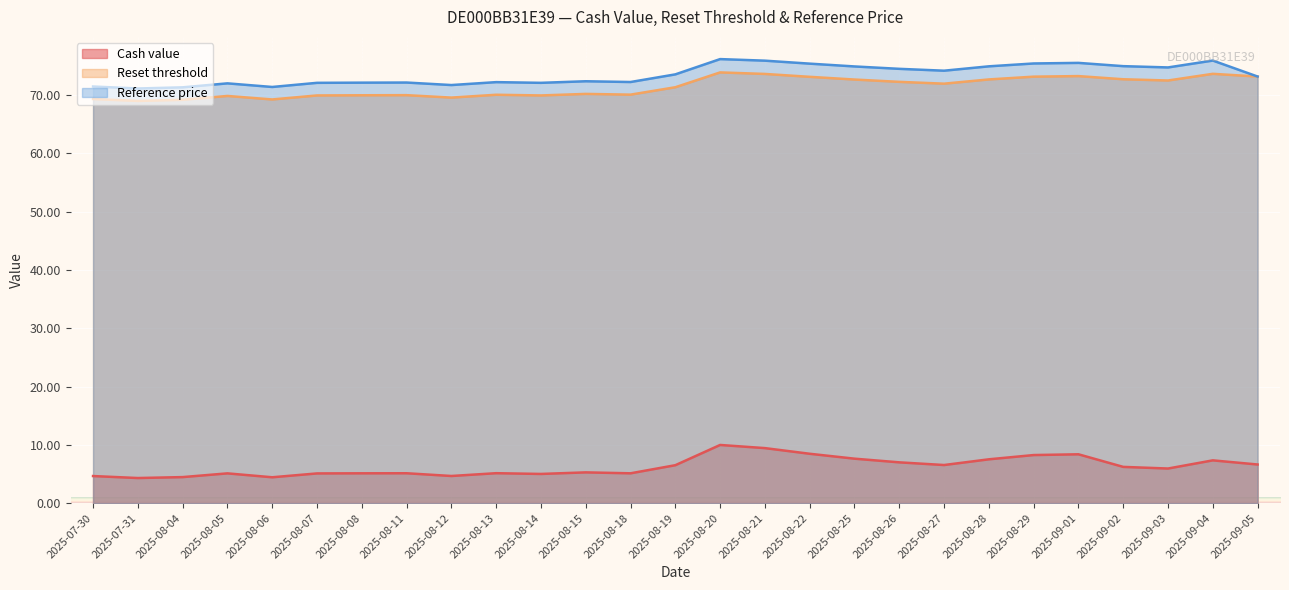

Is it true that Reference price equals 93.8 at 2025-08-06?

False